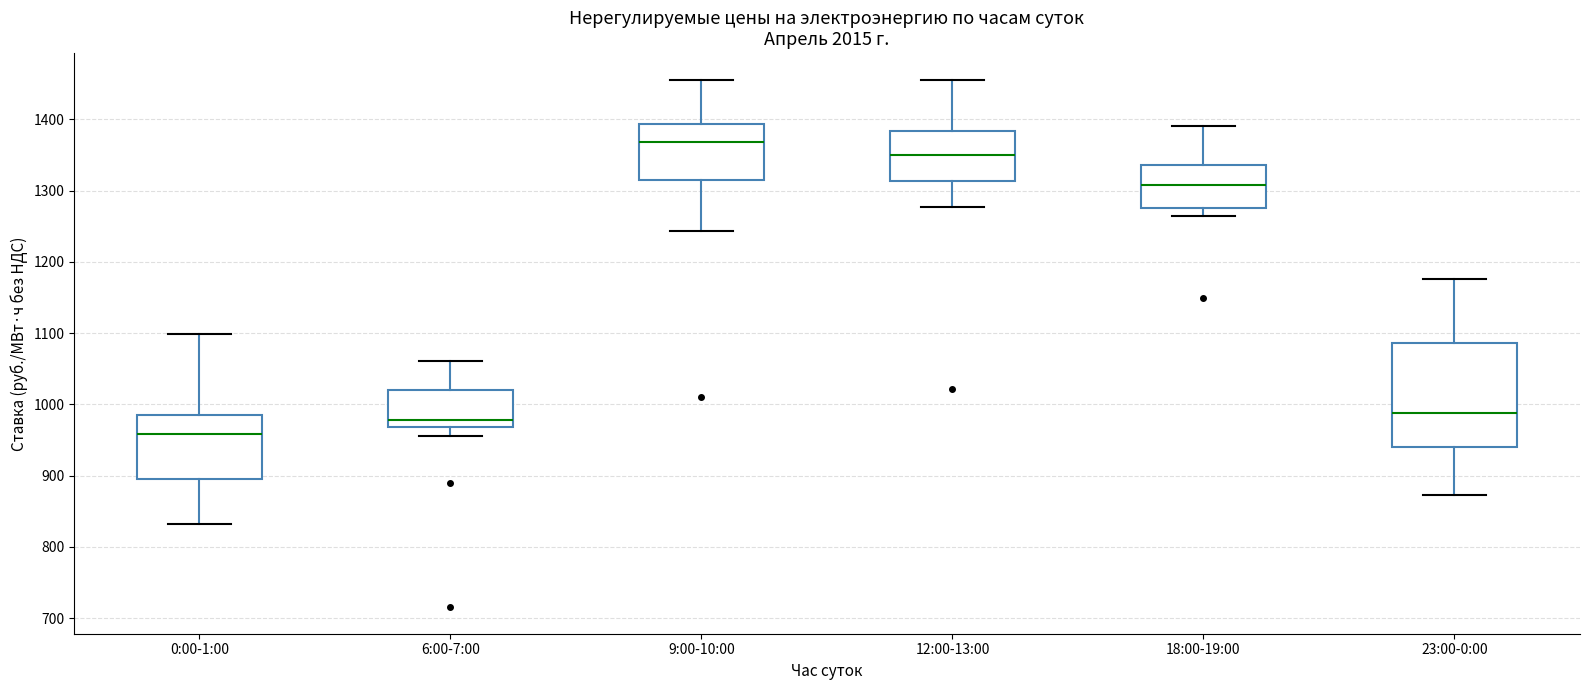

Which box's median line is the lowest?

0:00-1:00